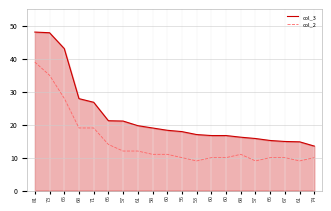

Count the number of data series in this chart.

2